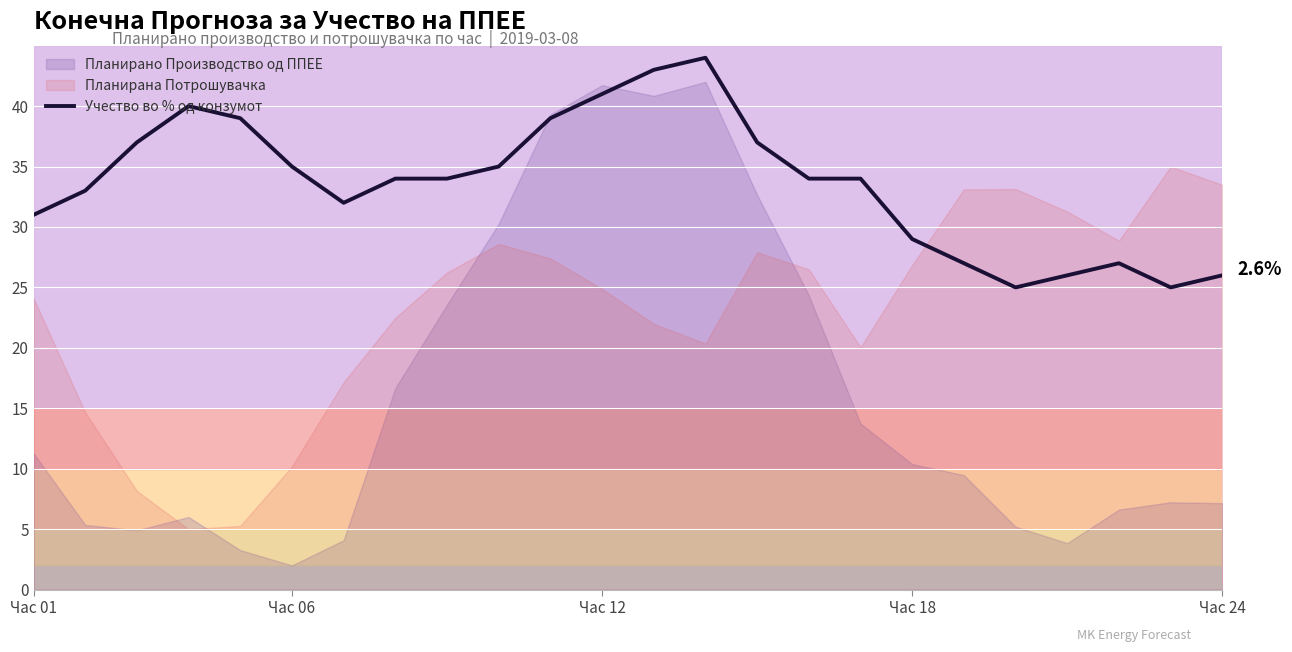

What is the maximum value shown in the chart?

44